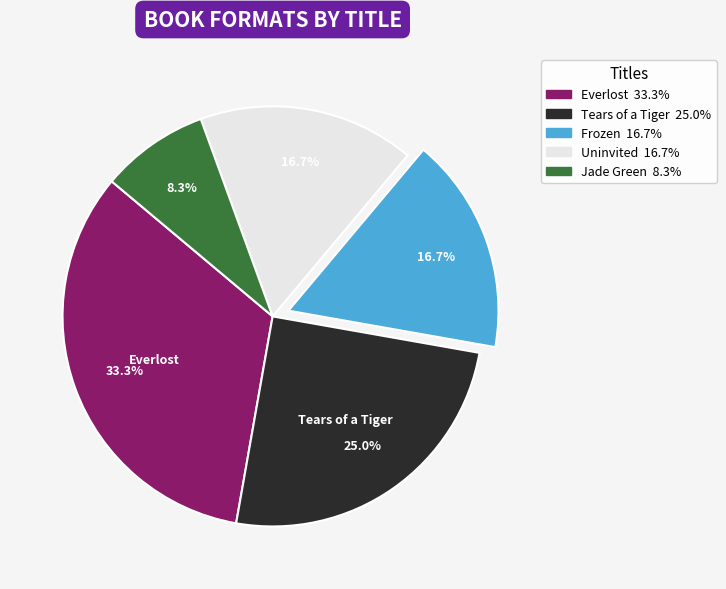

Does any single category account for the majority?

No